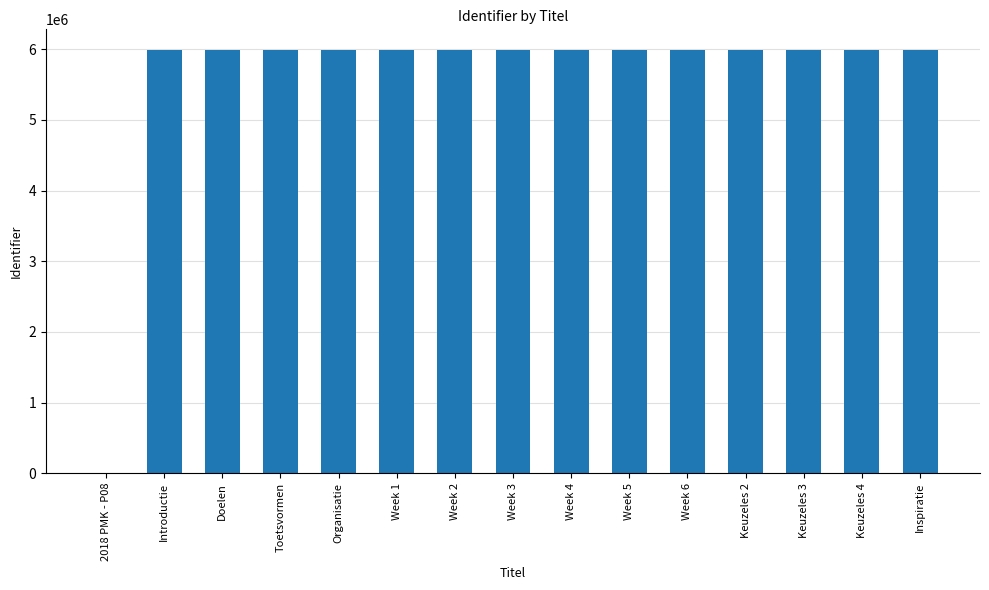

Where is the data nearest to the value 2991811?

Introductie